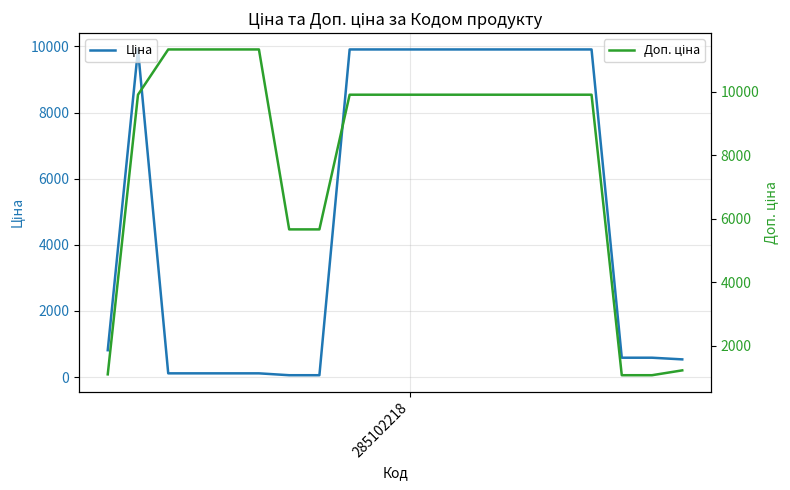

Is it true that Ціна equals 31.2 at 6?

False